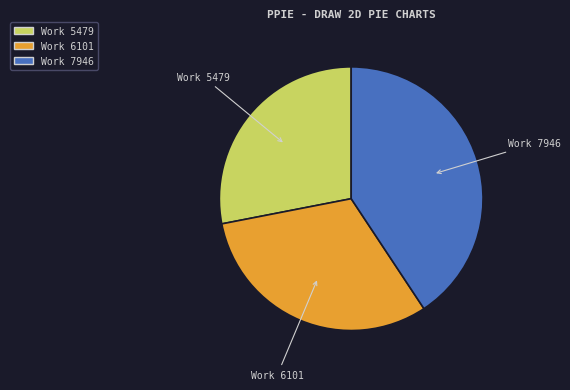

Count the number of slices in the pie.

3